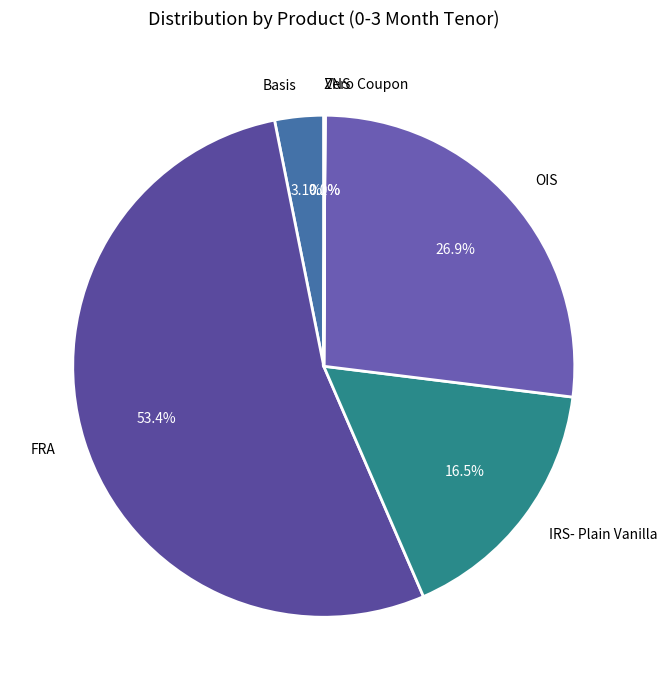

To the nearest percent, what is the combined percentage of Basis and OIS?

30%